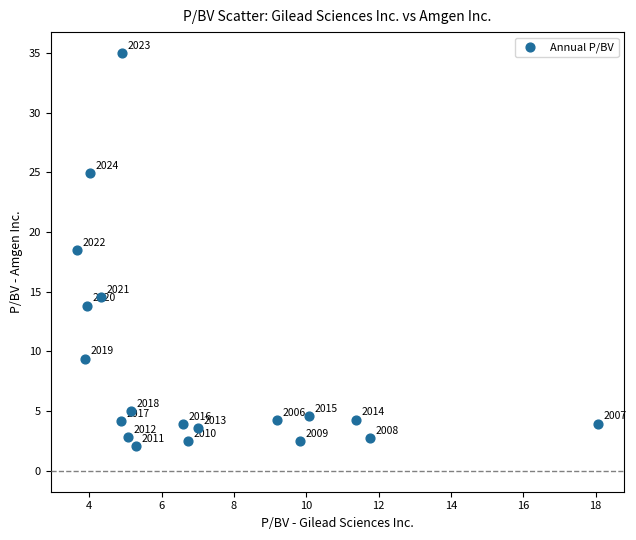

What is the range of X values (max minus min)?

14.4